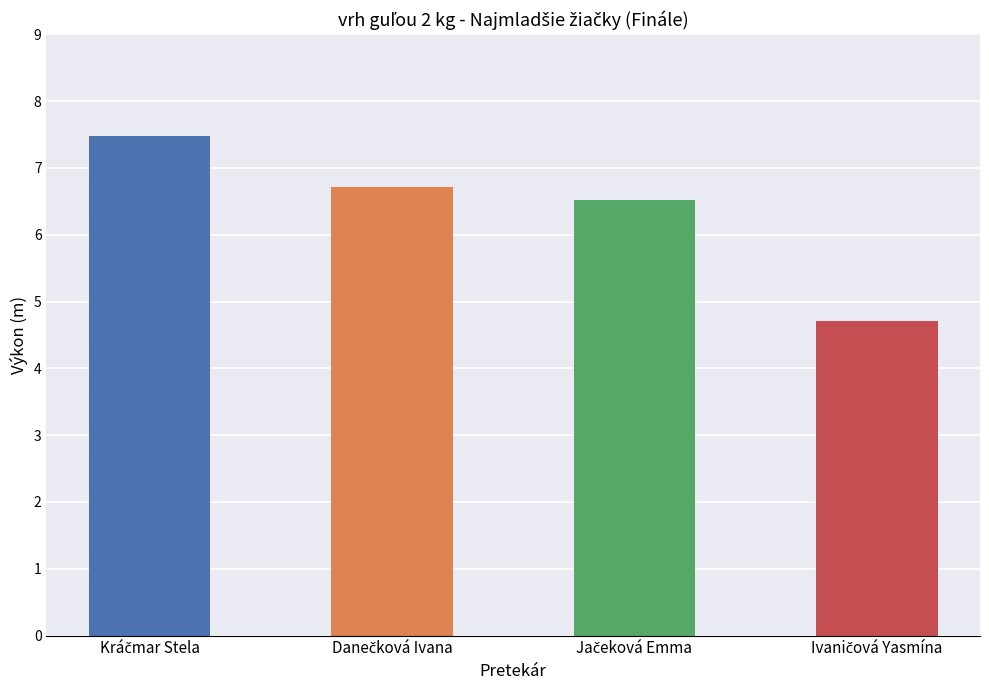

What is the value of the 2nd bar from the left?

6.7